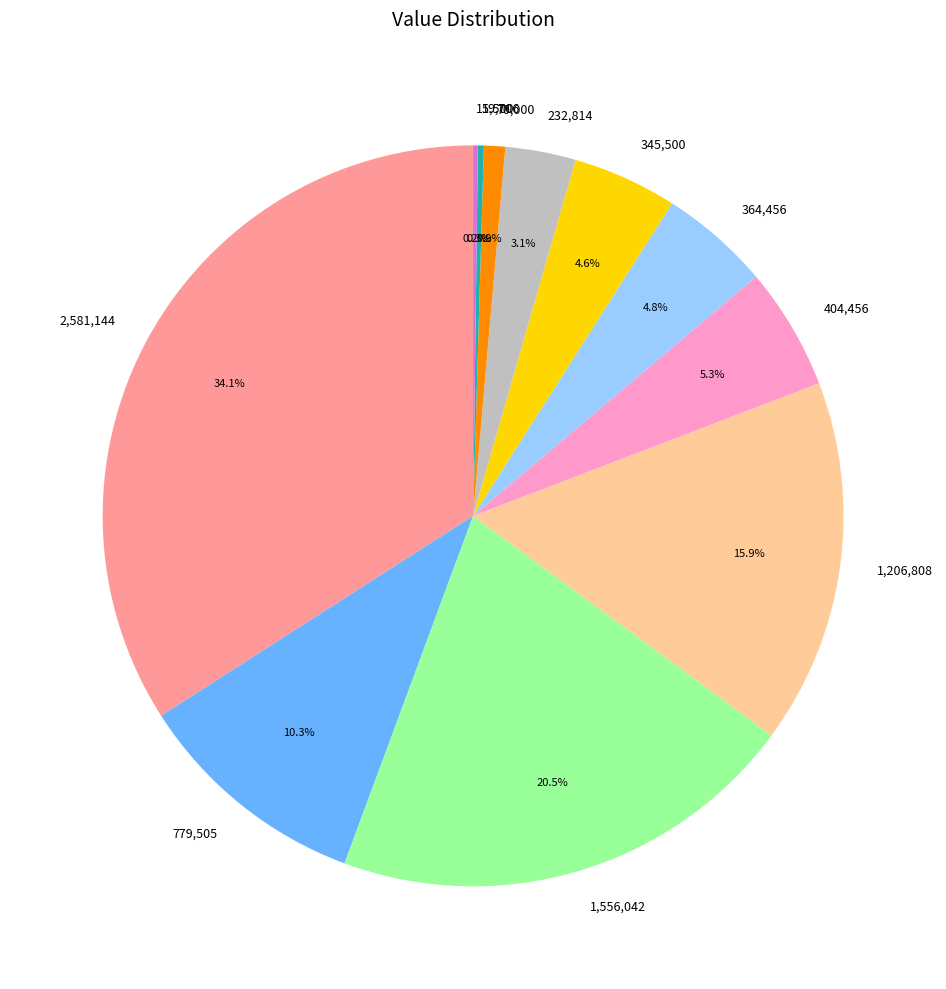

Which has a higher value, 2,581,144 or 1,556,042?

2,581,144